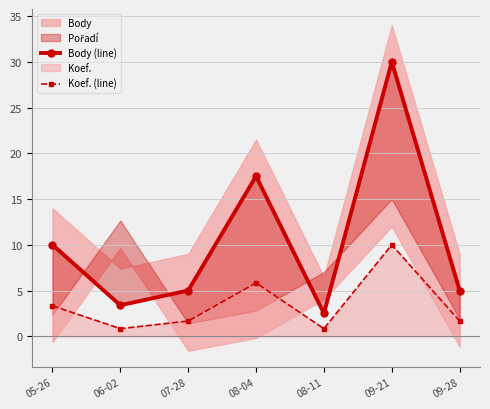

What is the value of the Body (line) point at the 6th from the left?

30.0